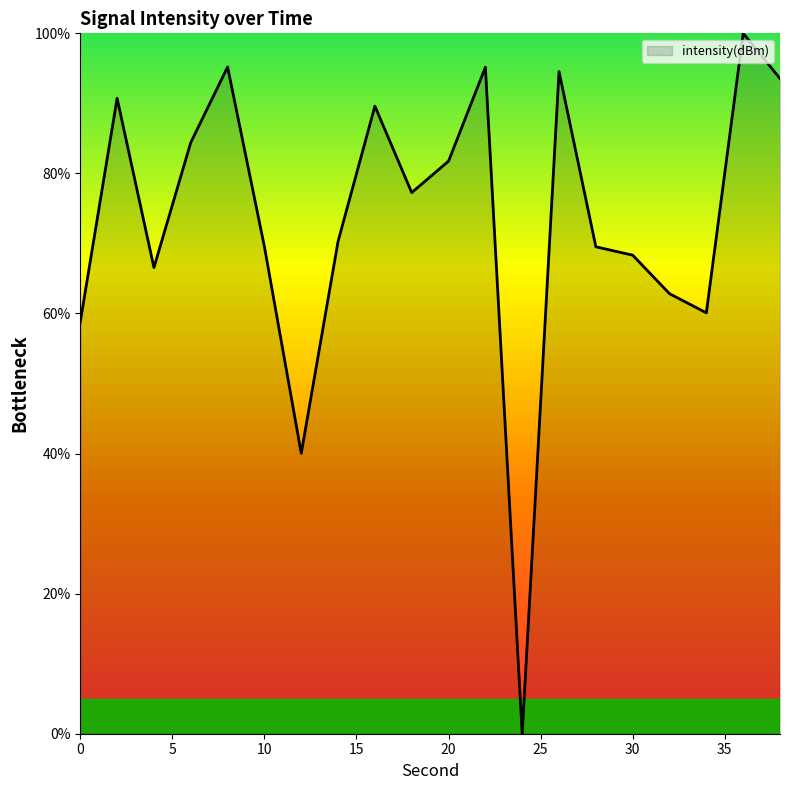

Reading left to right, transcribe all the data shown in this chart.

58.8	90.7	66.6	84.4	95.2	69.5	40.0	70.3	89.6	77.3	81.8	95.2	0.0	94.5	69.5	68.3	62.8	60.1	100.0	93.5